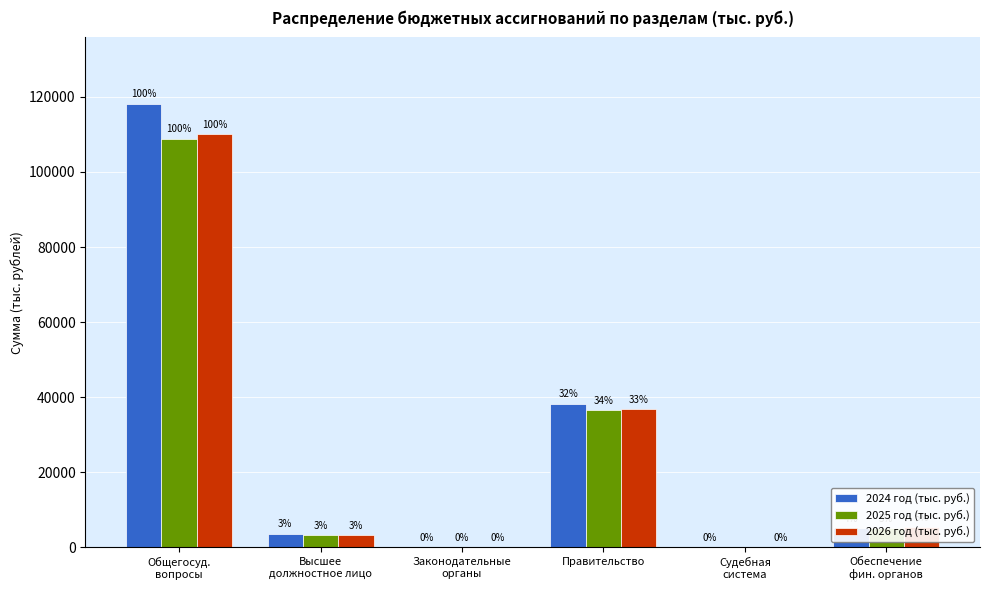

What is the value of the 2025 год (тыс. руб.) bar at the 6th from the left?

5186.4